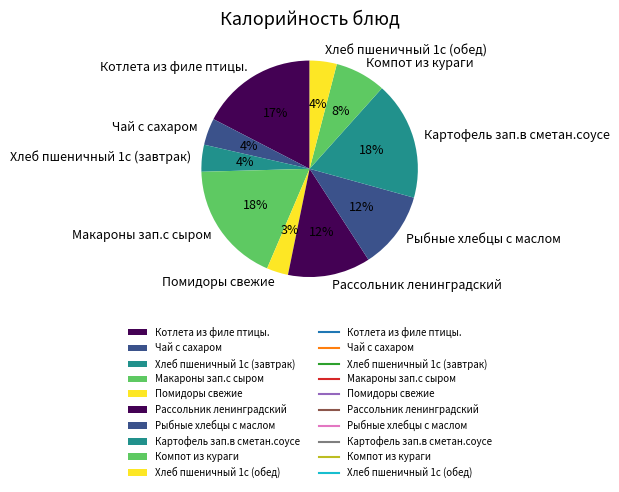

Between Картофель зап.в сметан.соусе and Хлеб пшеничный 1с (обед), which is larger?

Картофель зап.в сметан.соусе